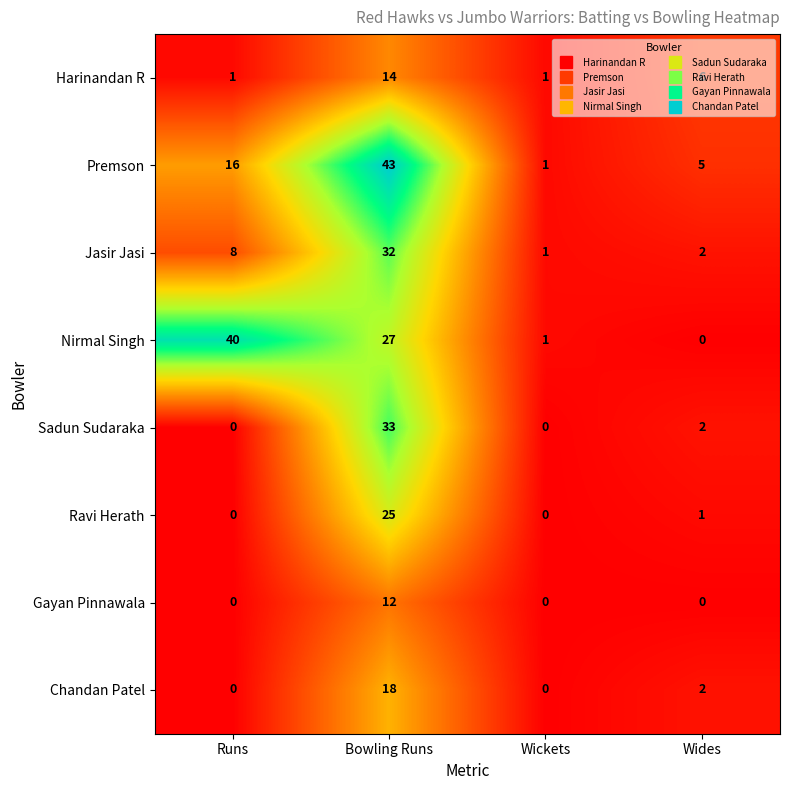

Is it true that Nirmal Singh equals 2 at Wickets?

False